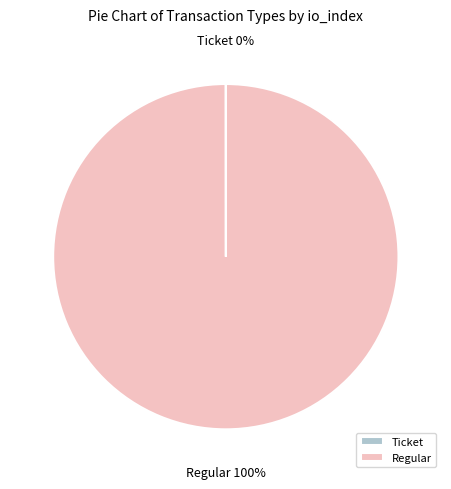

To the nearest percent, what is the average slice percentage?

50%